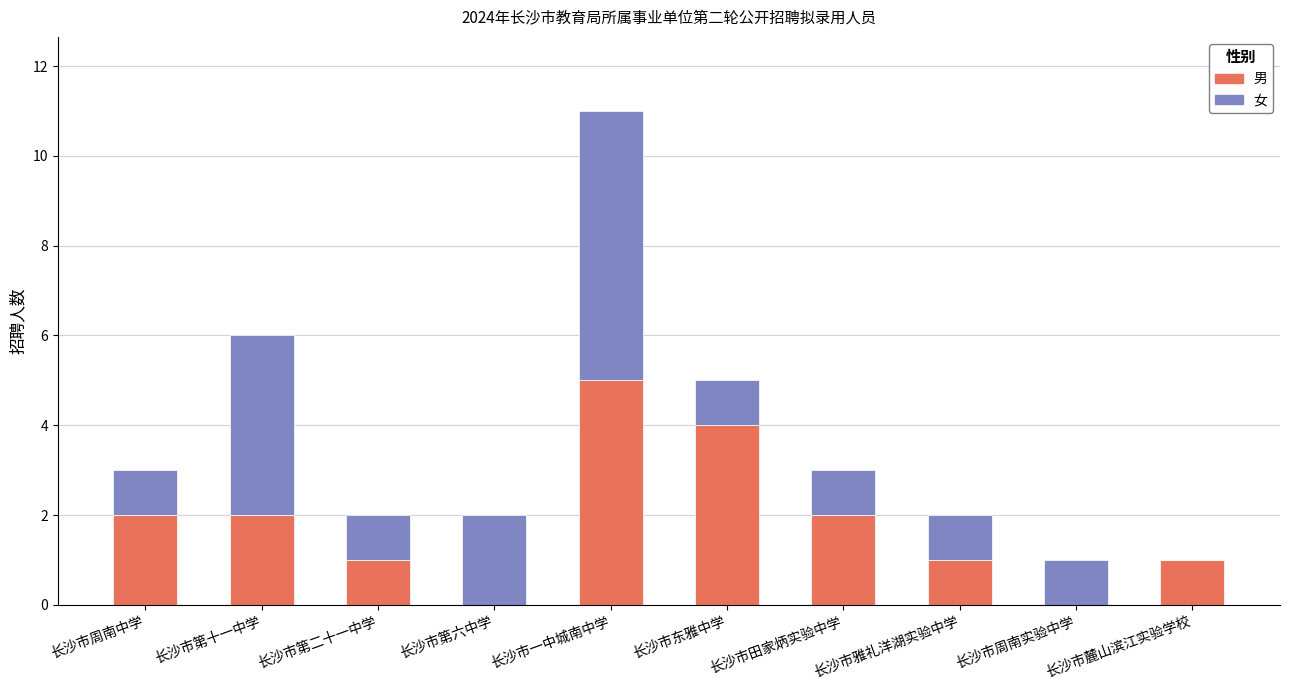

At which category is the sum across all series the highest?

长沙市一中城南中学